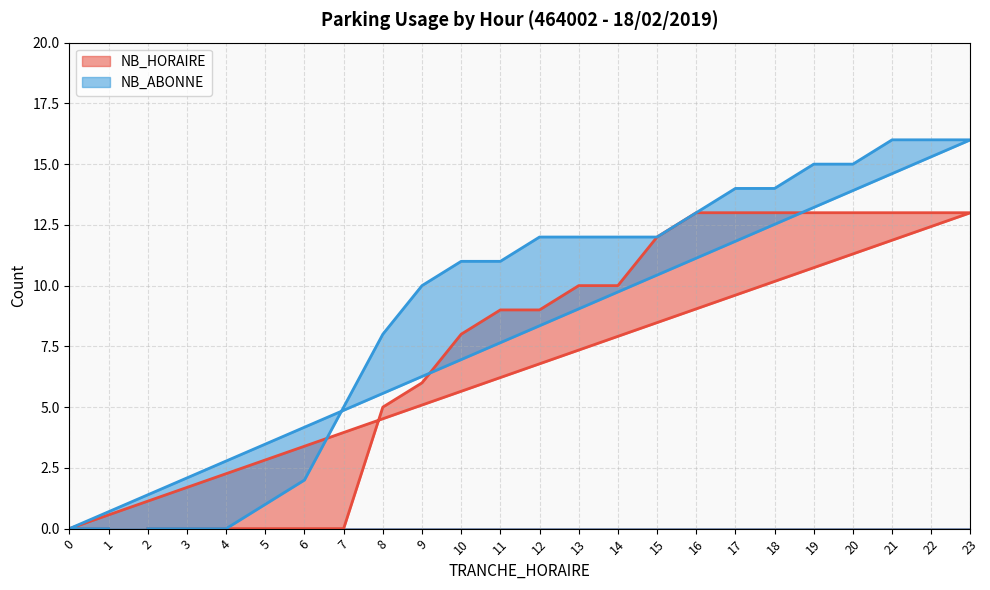

Between 16 and 9, which is larger?

16